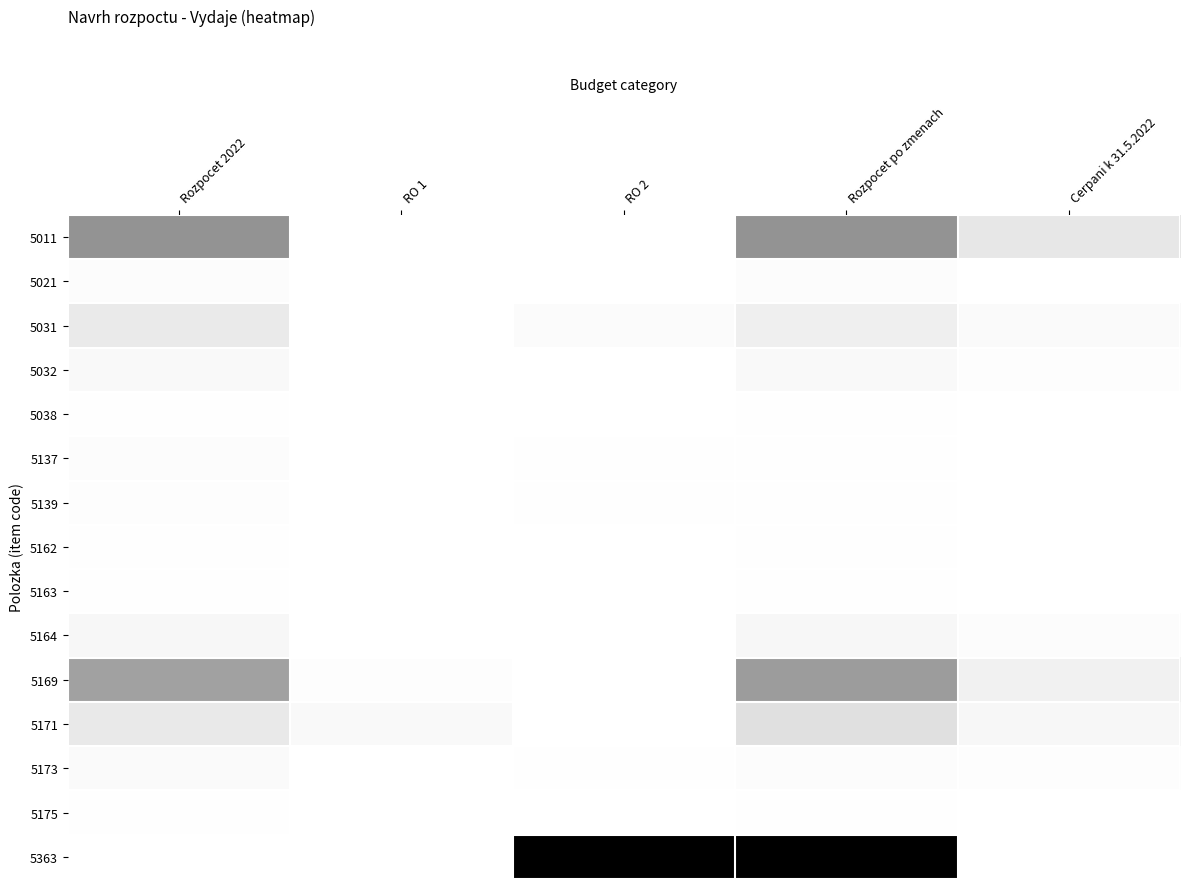

Between RO 2 and Cerpani k 31.5.2022, which is larger?

Cerpani k 31.5.2022